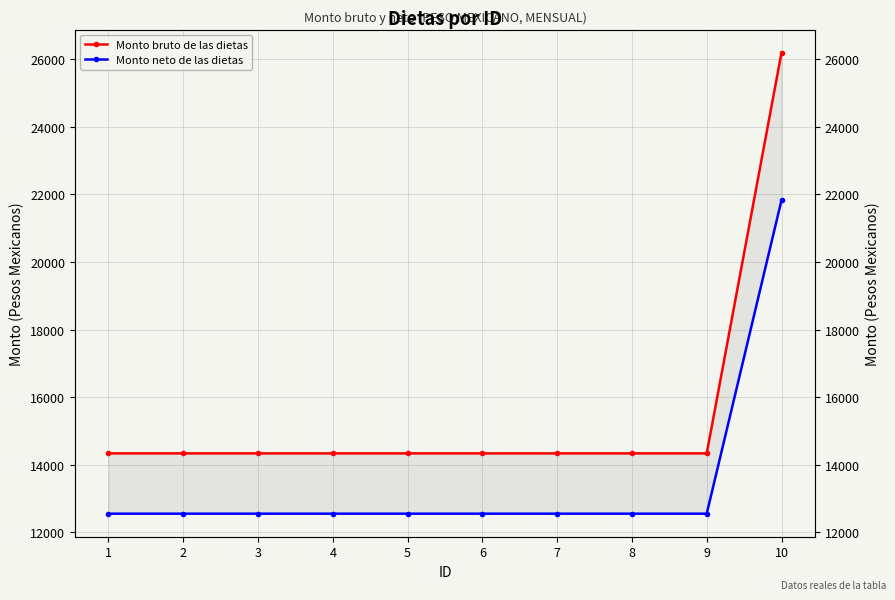

Where is Monto neto de las dietas nearest to the value 17189?

1